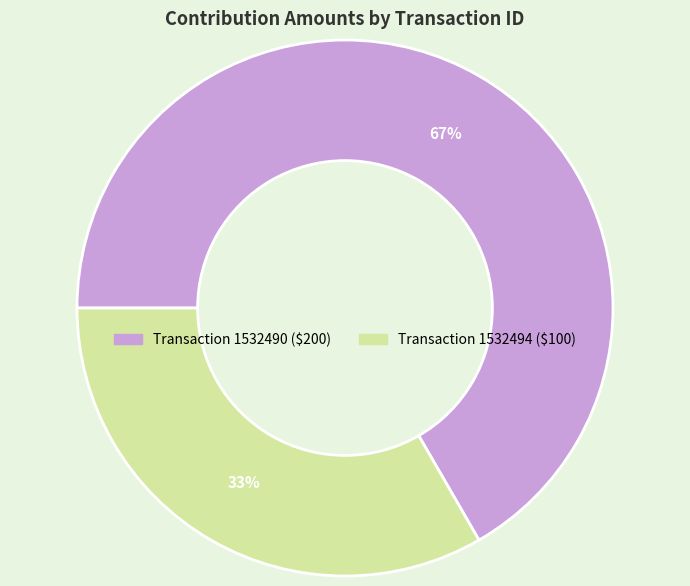

Is there any slice that represents more than half of the pie?

Yes